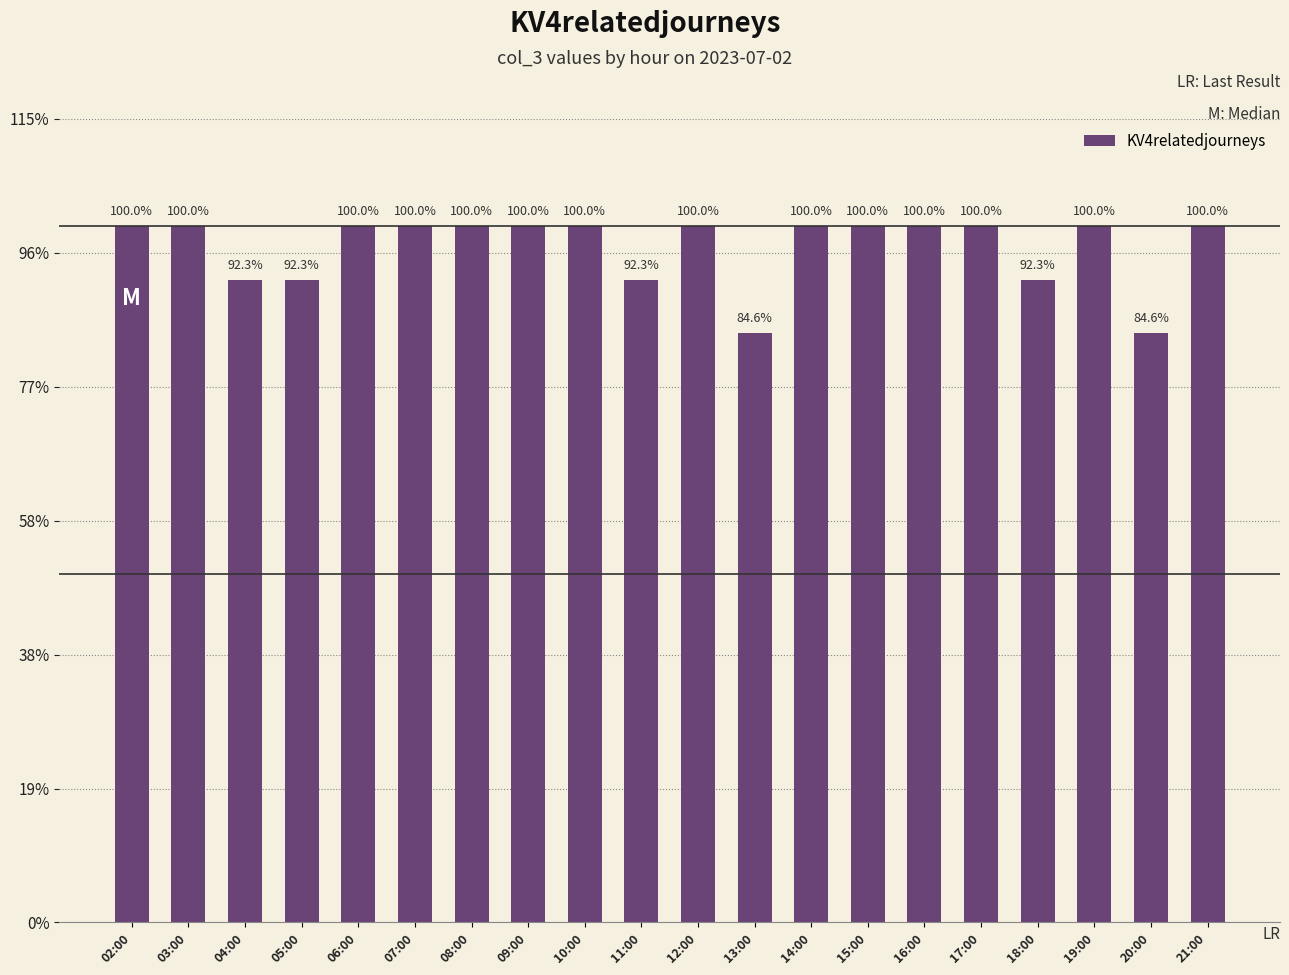

The chart shows a value of 8 at 21:00. True or false?

False